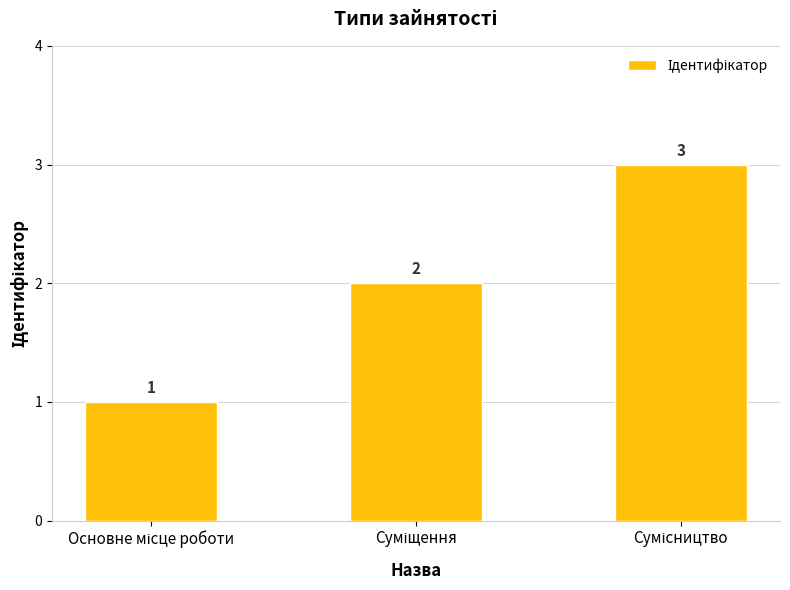

What is the sum of all values?

6